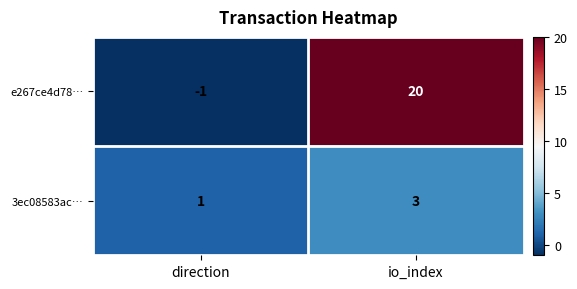

True or false: 3ec08583ac… has a value of 3 at io_index.

True